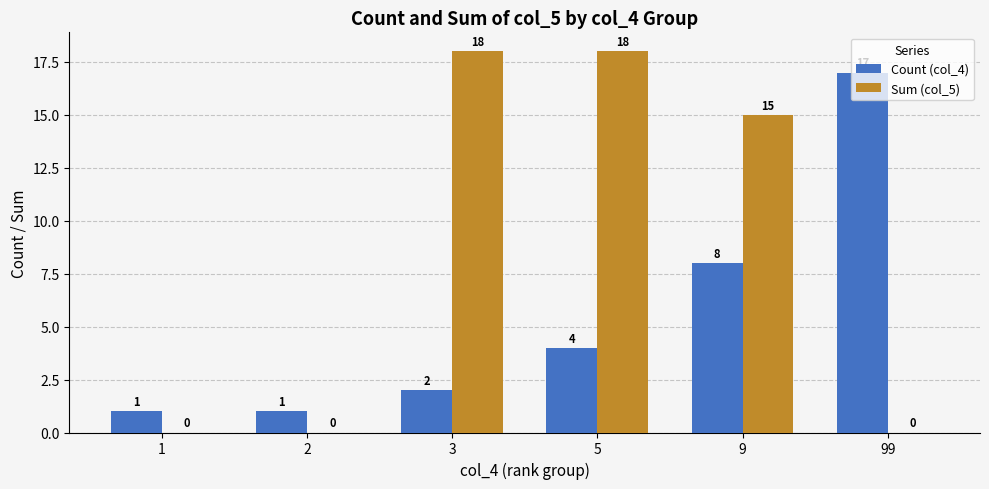

At which label does Count (col_4) reach its peak?

99